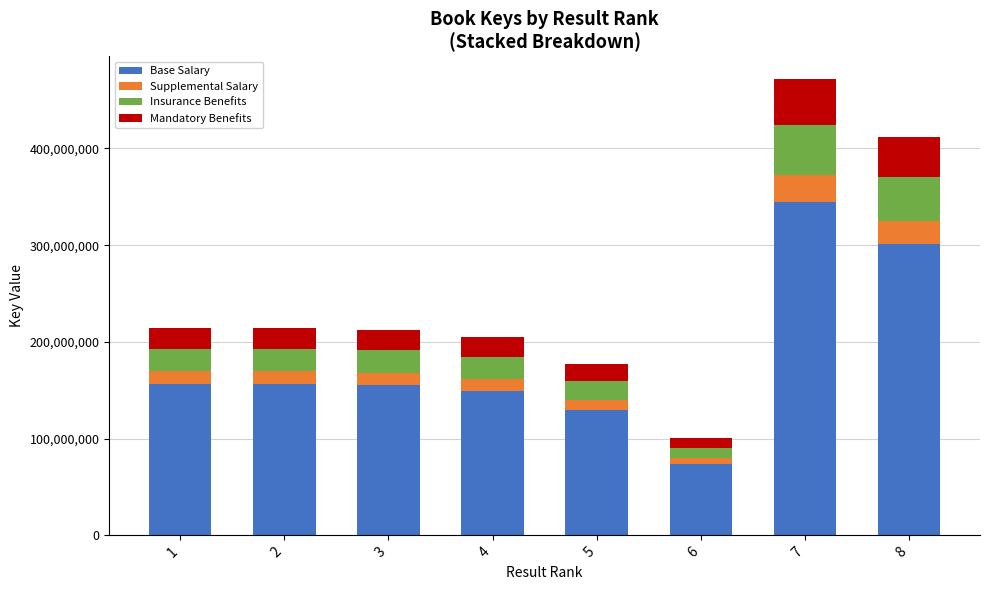

What is the difference between the maximum and minimum values in the Base Salary series?

270785268.5